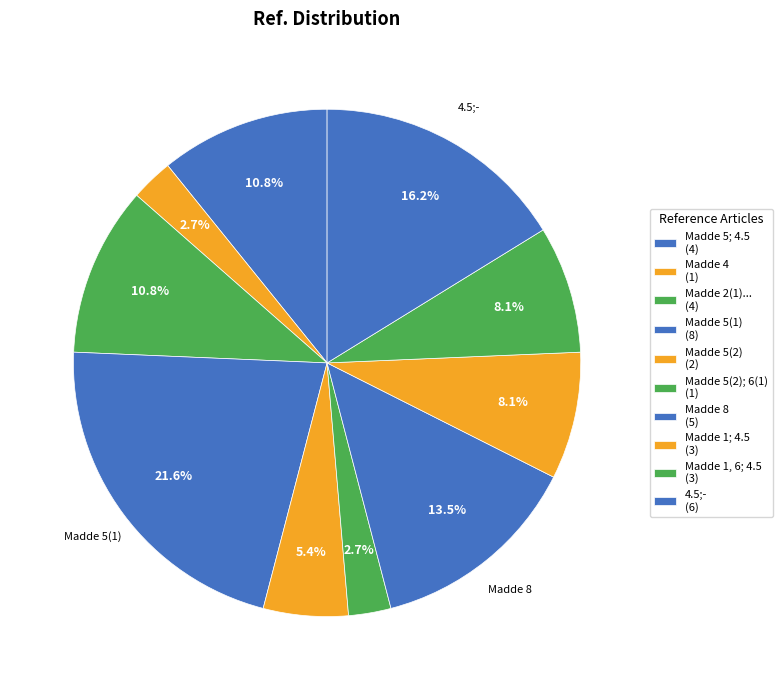

Which slice is the largest?

Madde 5(1)